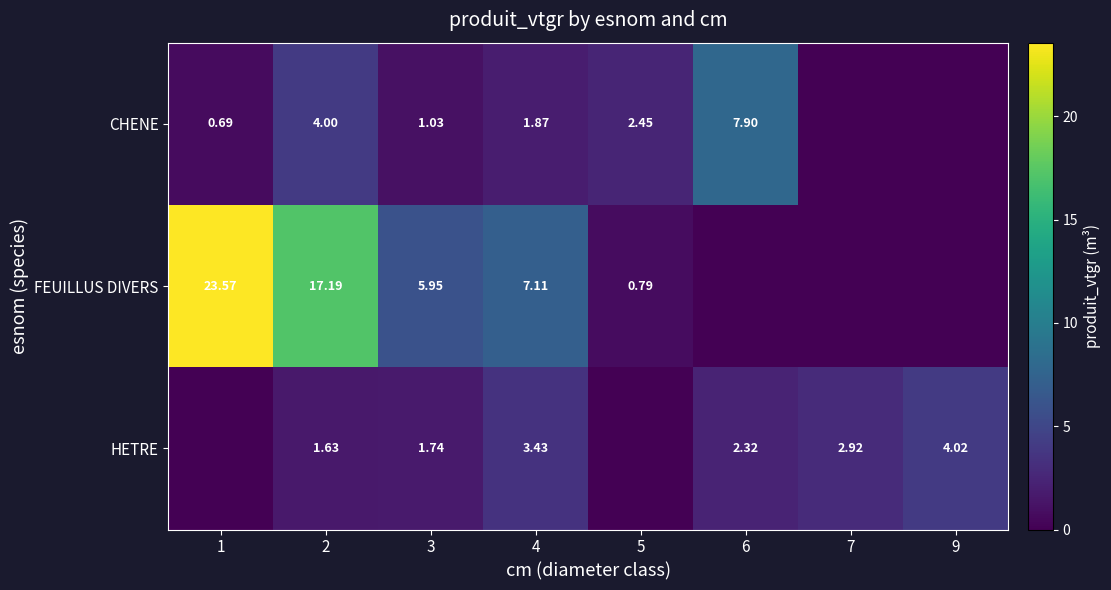

Which category has the lowest value in the CHENE series?

7